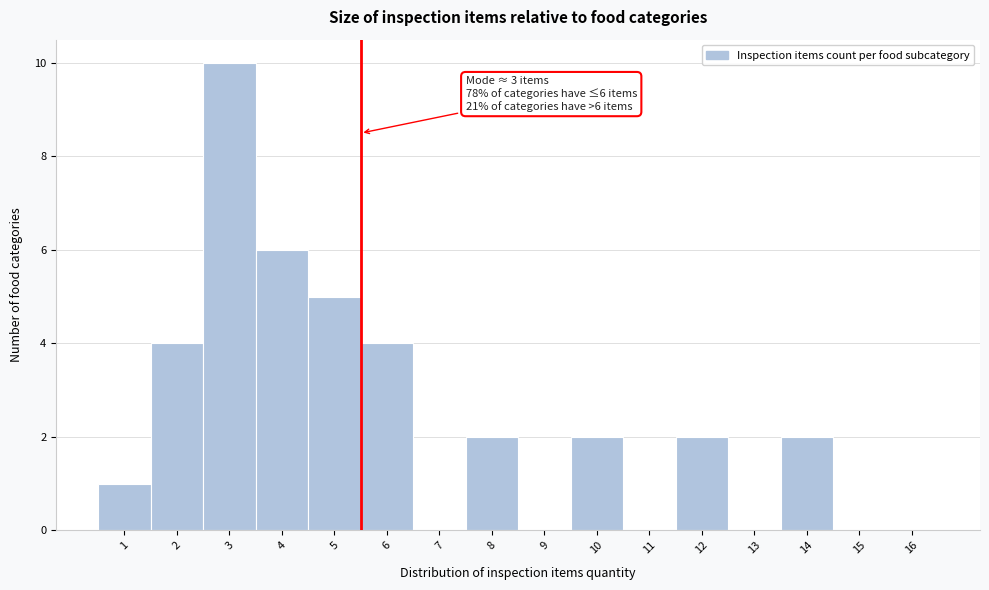

Reading left to right, what are all the values shown in this chart?

1=1	2=4	3=10	4=6	5=5	6=4	7=0	8=2	9=0	10=2	11=0	12=2	13=0	14=2	15=0	16=0